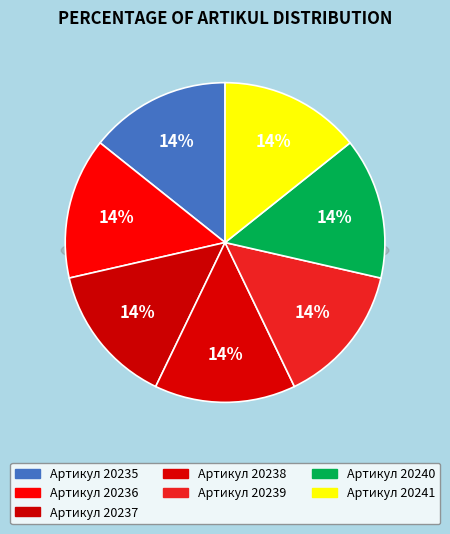

Does any single category account for the majority?

No